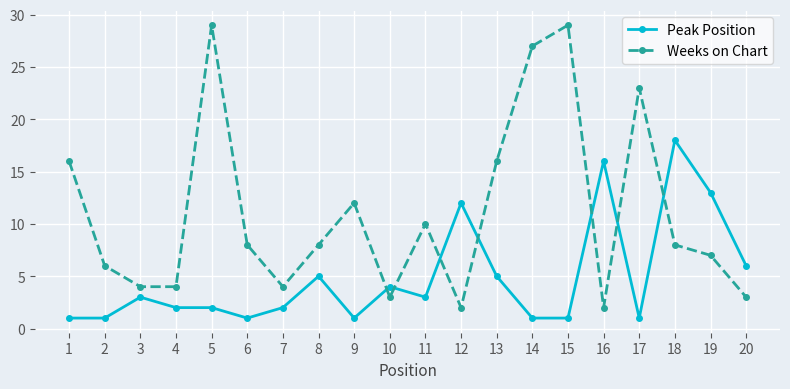

What is the average value of the Weeks on Chart series?

11